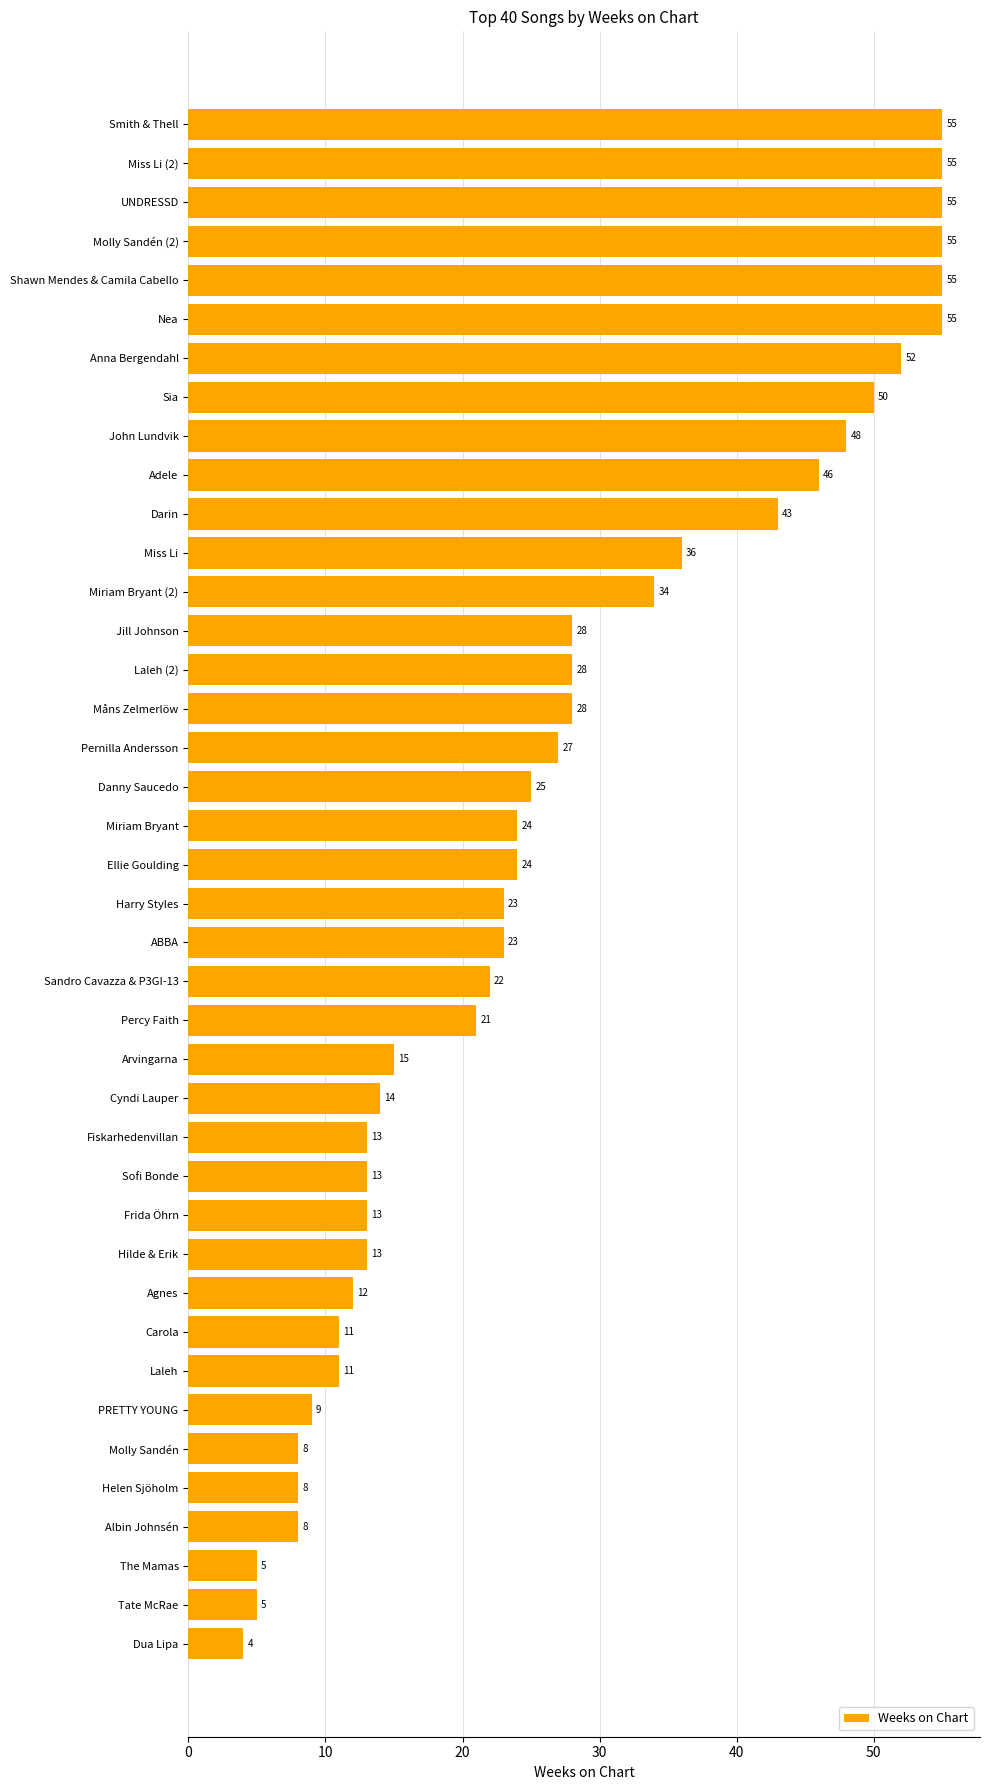

Does the chart contain stacked bars?

No